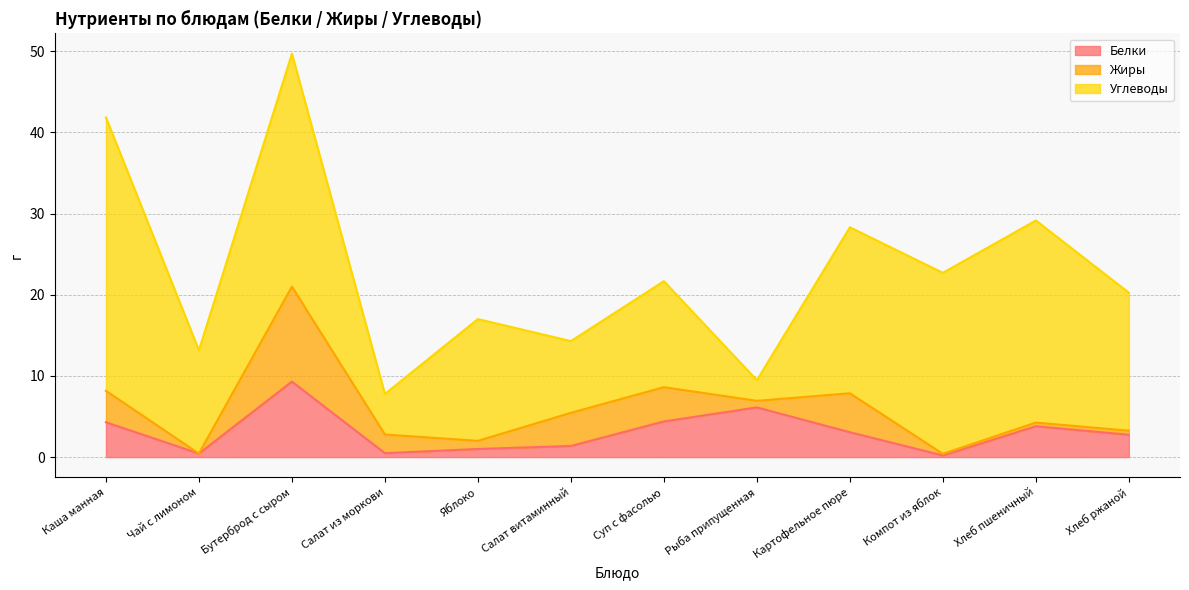

What is the difference between the second highest and minimum values in the Жиры series?

4.8